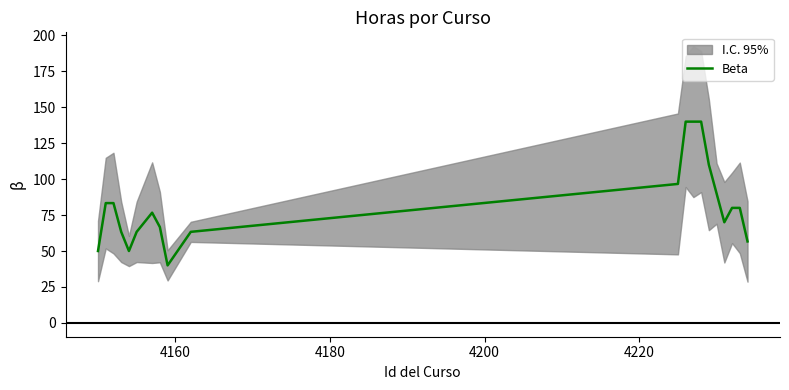

Reading right to left, extract all data points from this chart.

56.7	80.0	80.0	70.0	90.0	110.0	140.0	140.0	140.0	96.7	63.3	40.0	66.7	76.7	63.3	50.0	63.3	83.3	83.3	50.0